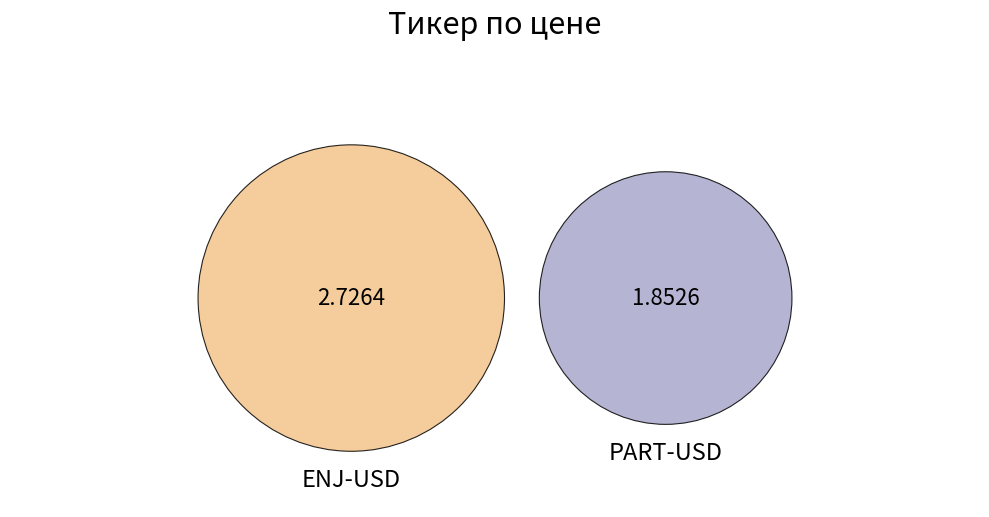

Between PART-USD and ENJ-USD, which is larger?

ENJ-USD